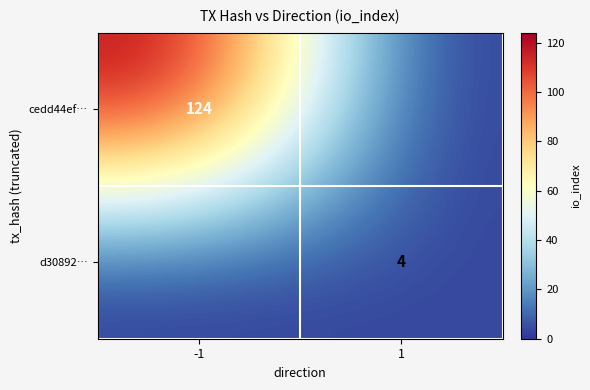

True or false: d30892… has a value of 6 at 1.

False